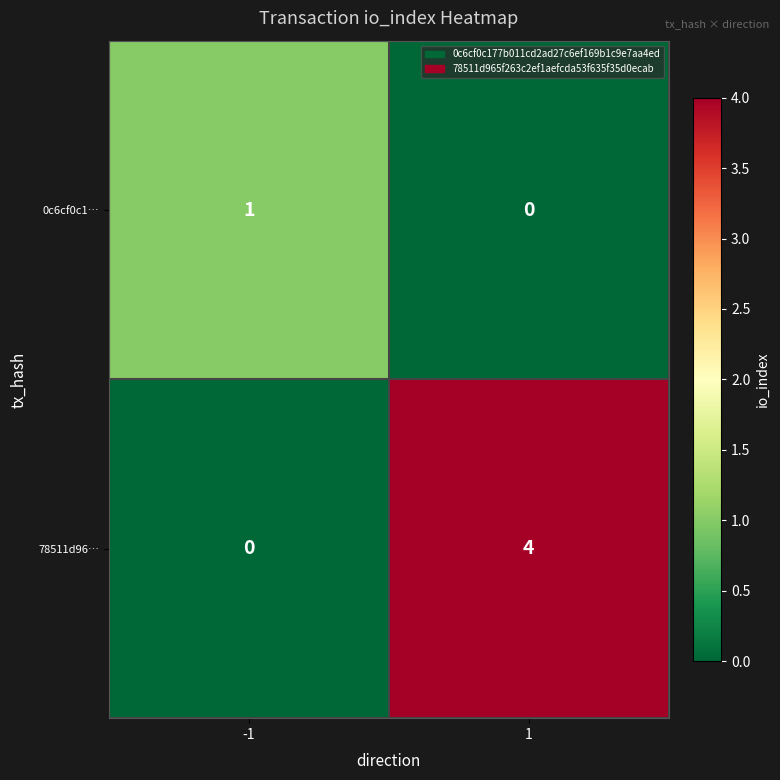

True or false: 78511d96… has a value of 1 at -1.

False